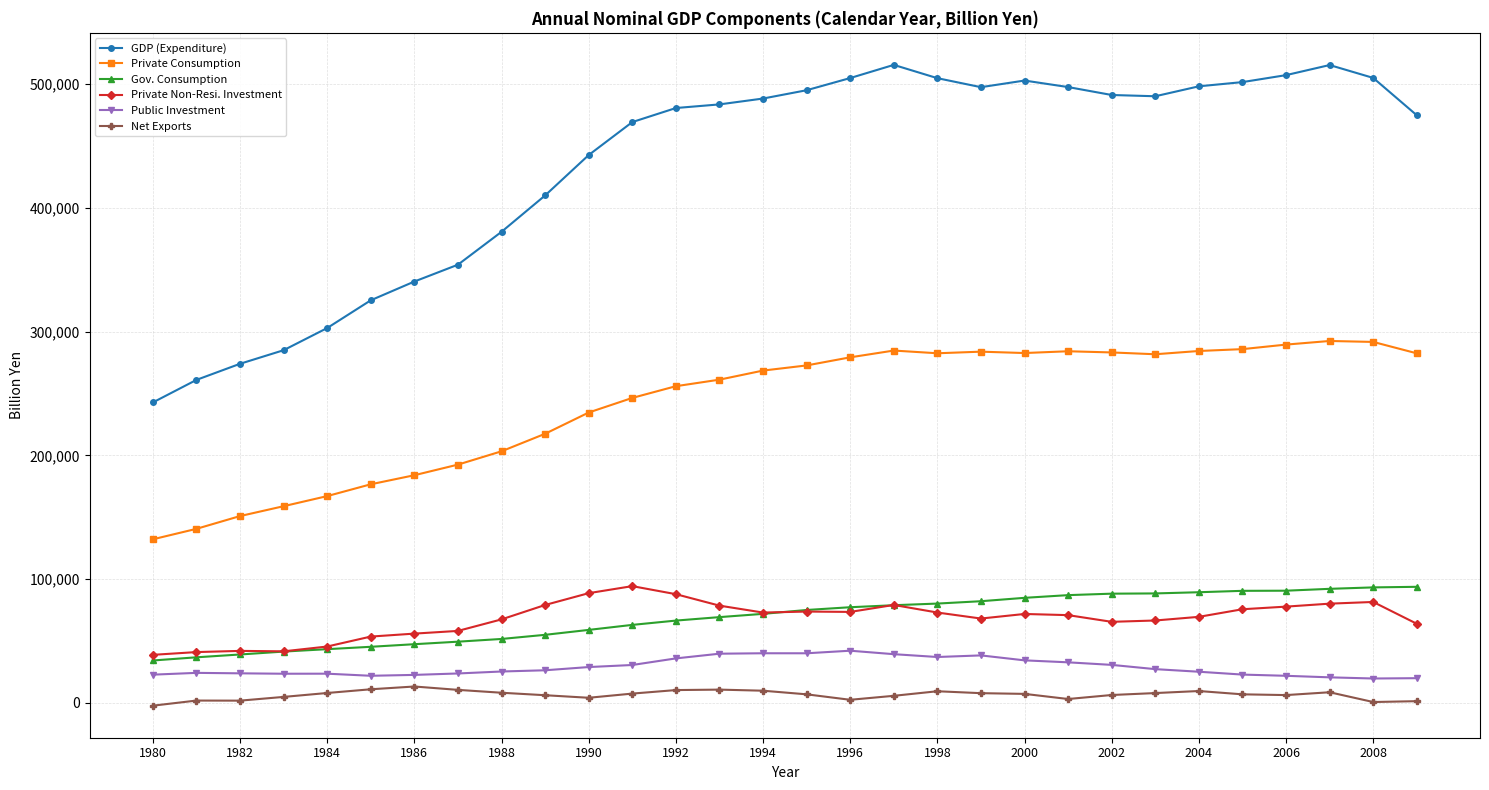

What is the value of the Public Investment point at the 12th from the left?

30660.8